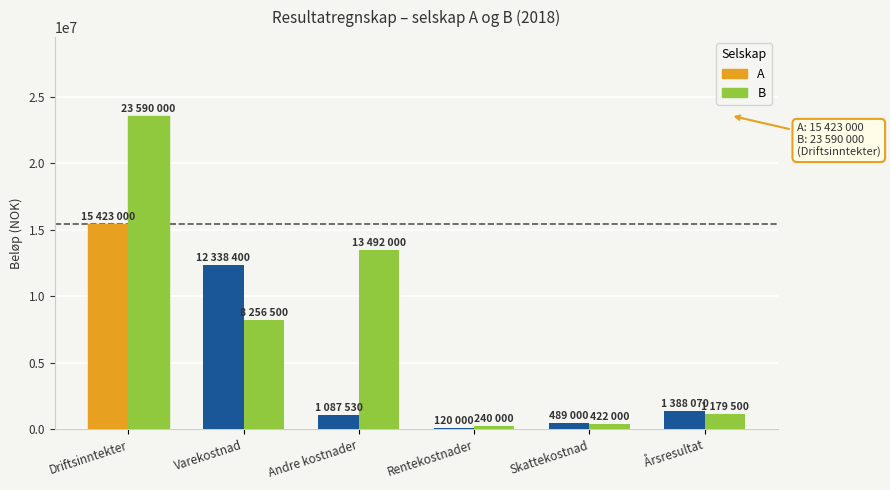

Rank the series at Varekostnad from lowest to highest value.

B, A